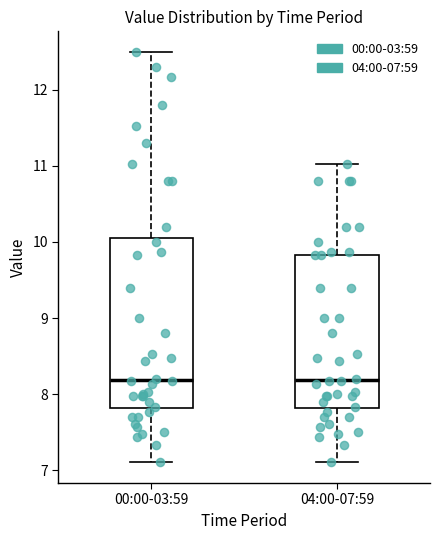

Reading left to right, transcribe this box plot: for each box, give where its median line is, the range the box spans, and where its two whiskers end, as read against the y-axis. The values are not printed on the chart, so give them approximately, as read against the axis.

00:00-03:59: median 8.2, box 7.8 to 10.1, whiskers 7.1 to 12.5
04:00-07:59: median 8.2, box 7.8 to 9.8, whiskers 7.1 to 11.0